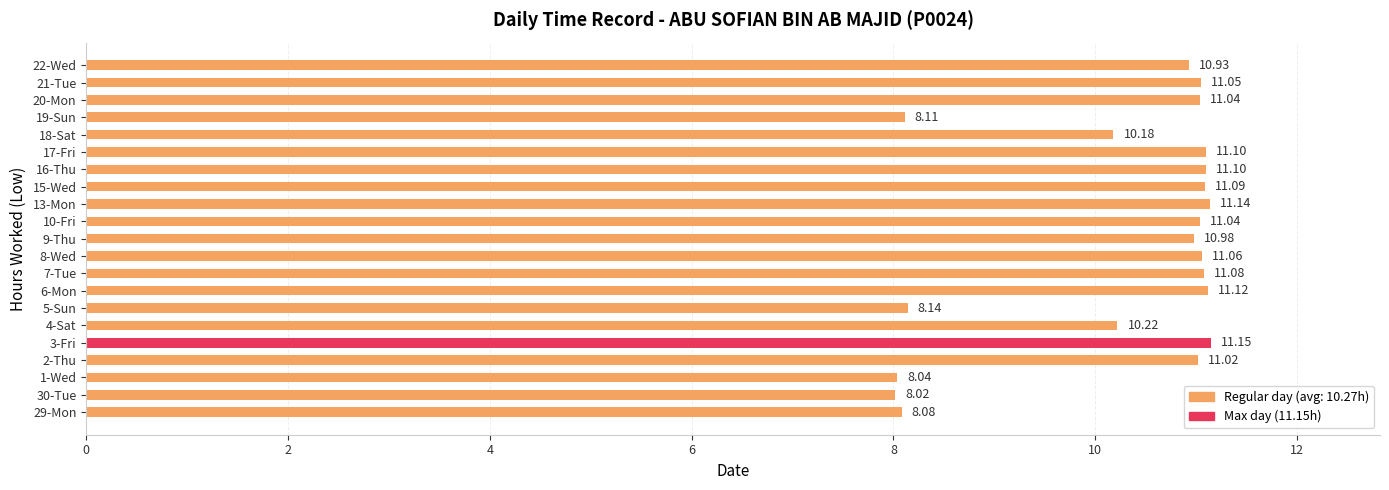

Which label corresponds to the largest value in the chart?

3-Fri